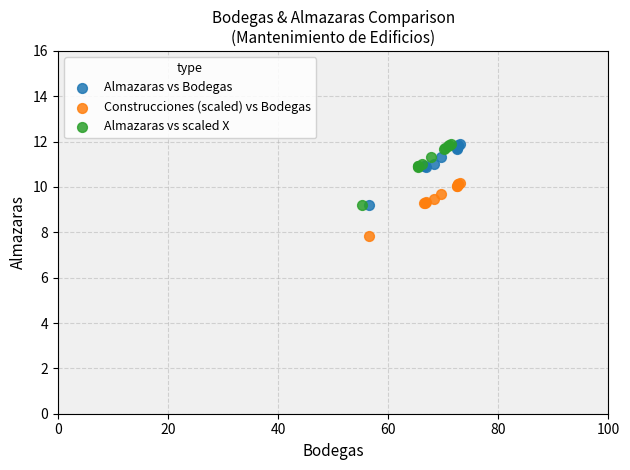

Which series reaches the minimum Y coordinate?

Construcciones (scaled) vs Bodegas